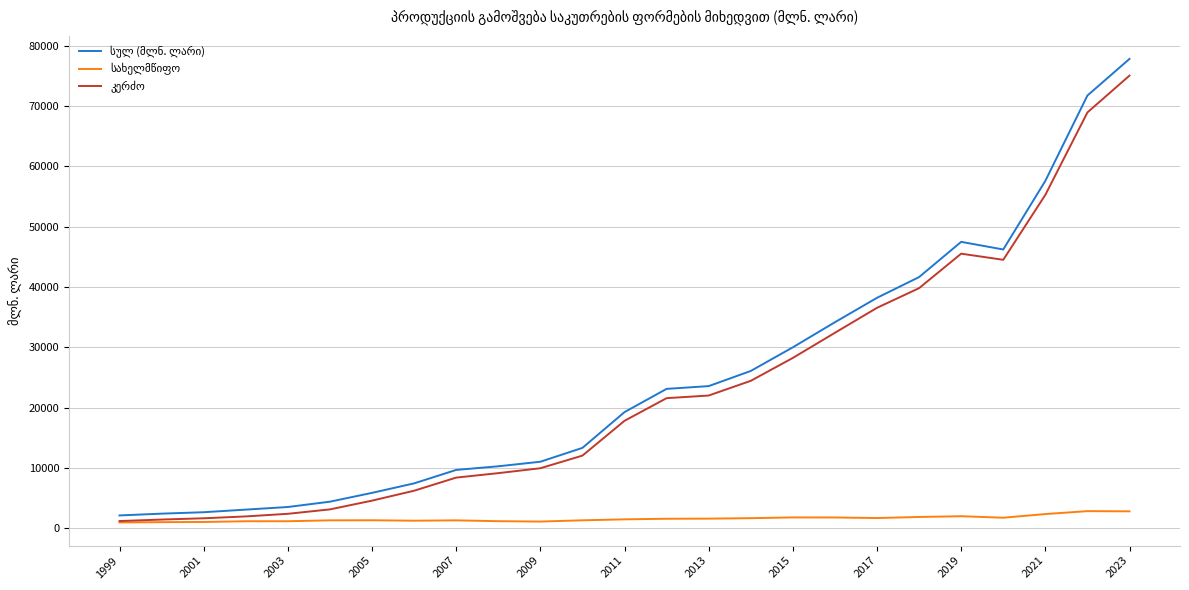

What is the greatest value displayed?

77859.3